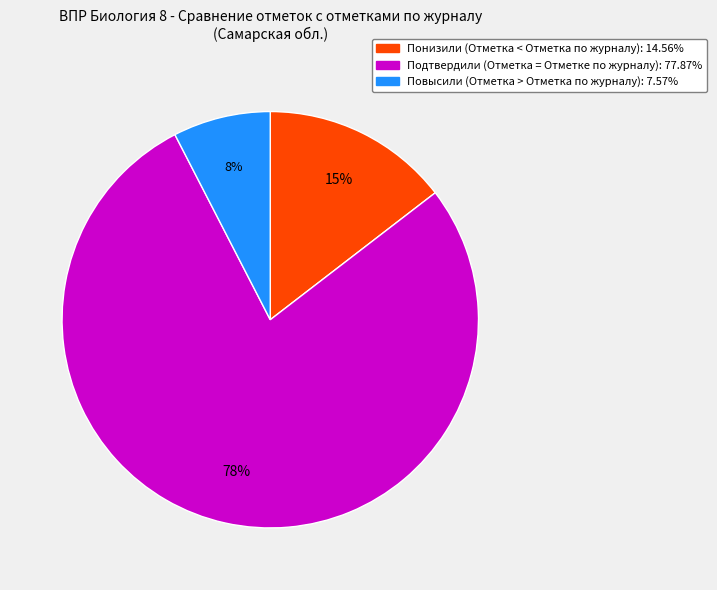

To the nearest percent, what percentage of the pie is Повысили?

8%